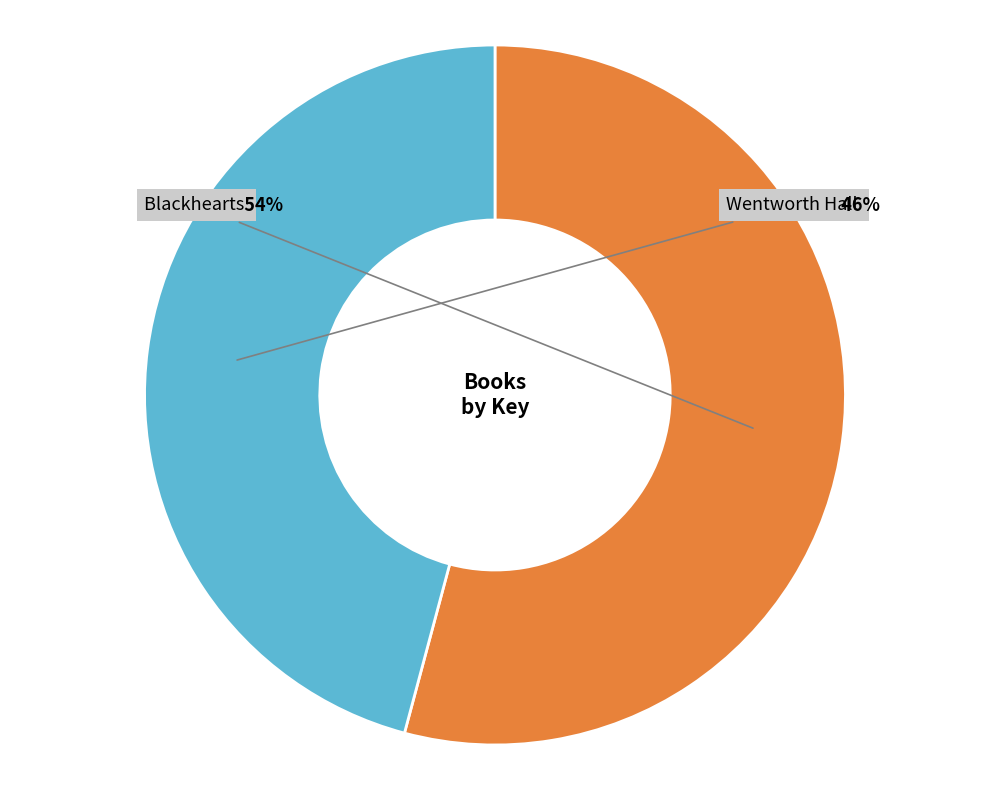

Count the number of slices in the pie.

2